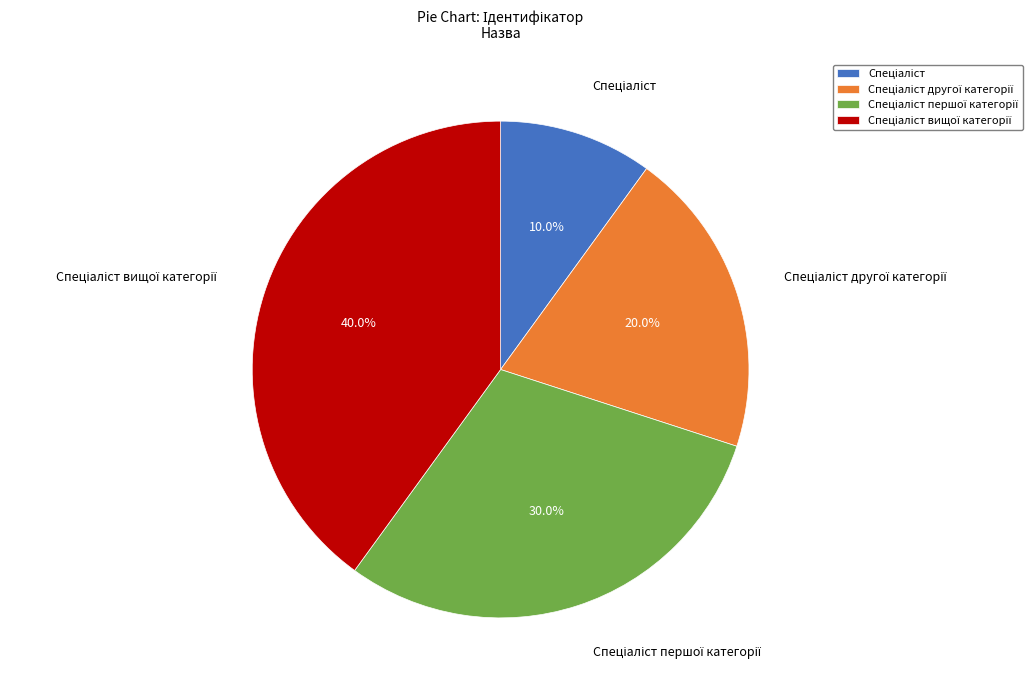

Is there a majority slice in this chart?

No